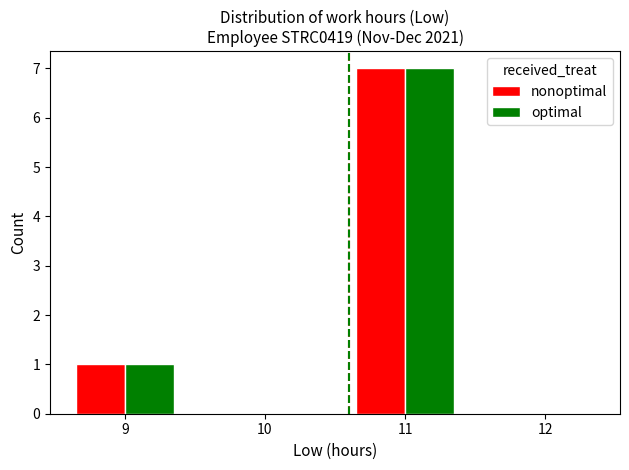

How many groups of bars are there?

4